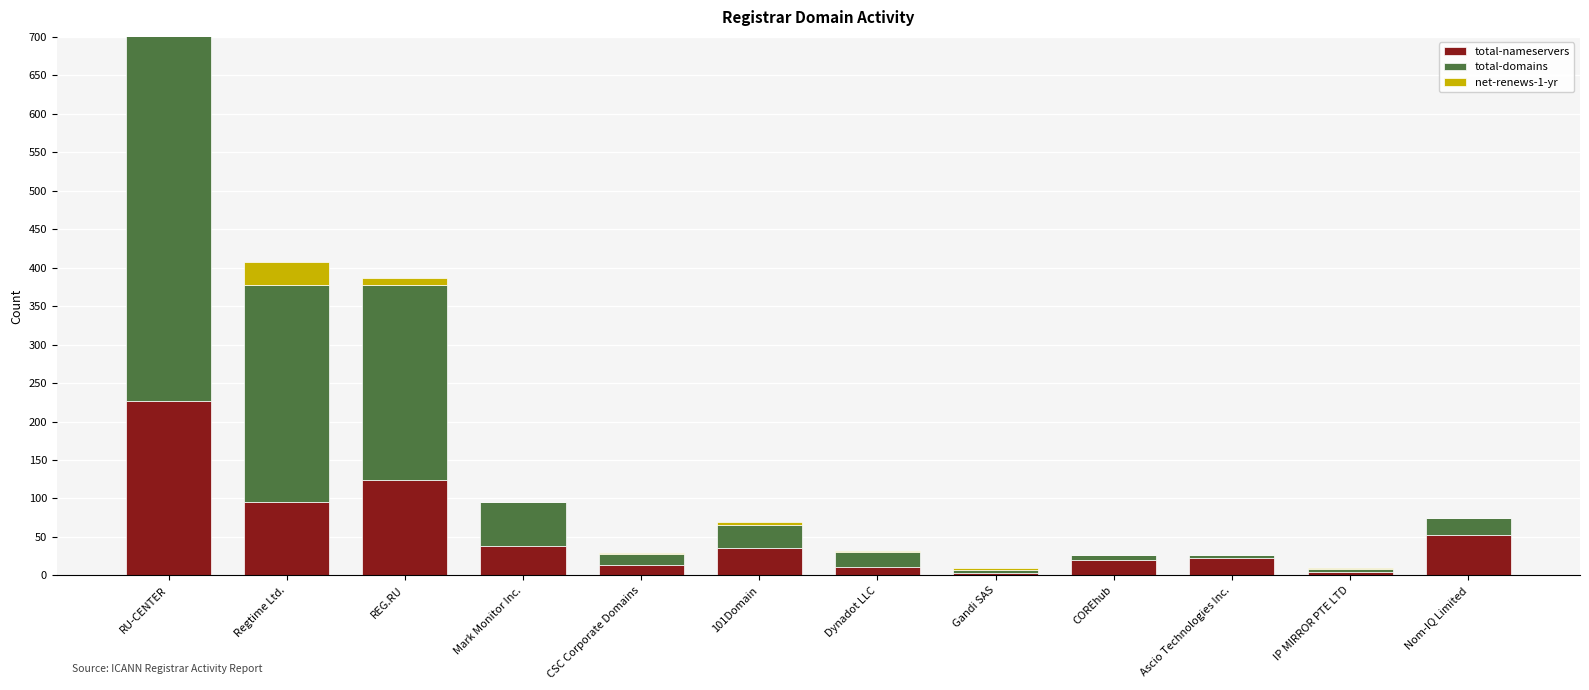

What position from the right is Regtime Ltd.?

11